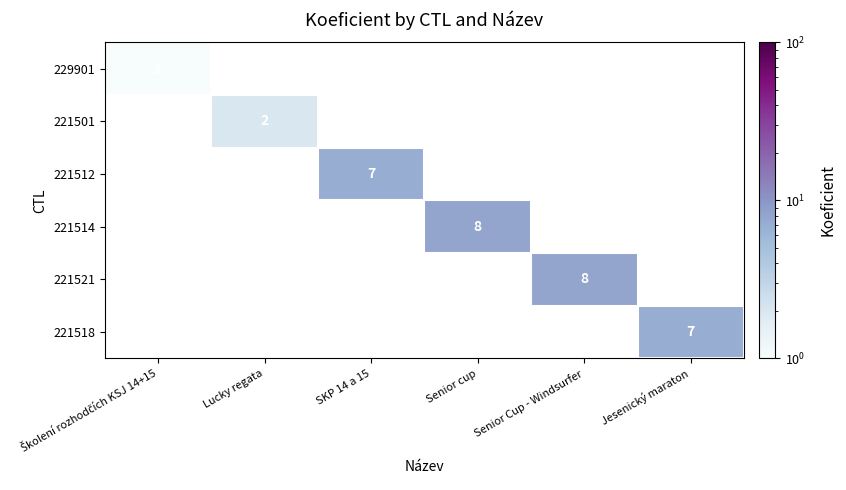

The value of 221501 at Lucky regata is 2. True or false?

True